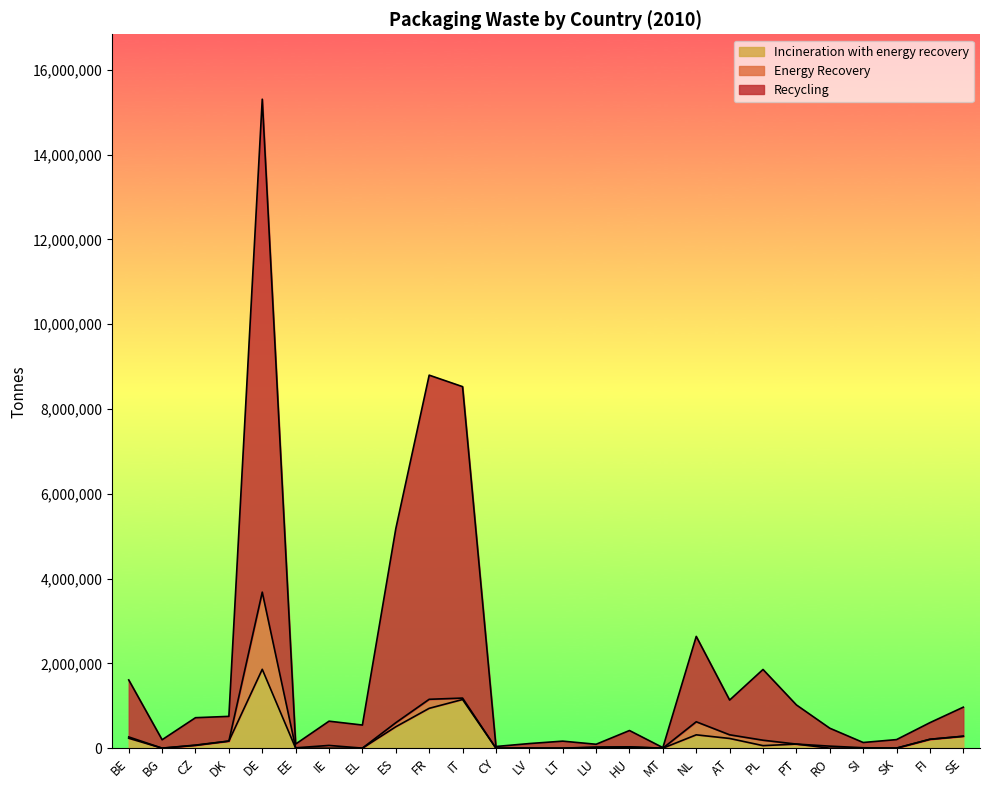

What is the maximum value shown in the chart?

15308618